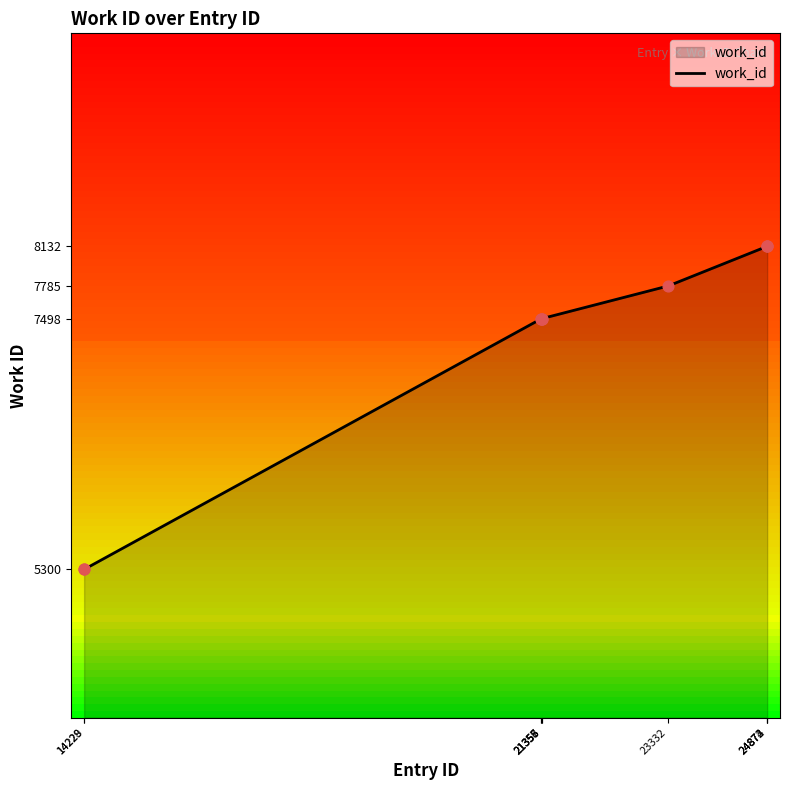

Approximately how many times larger is the value at 21358 compared to 14228?

1.4